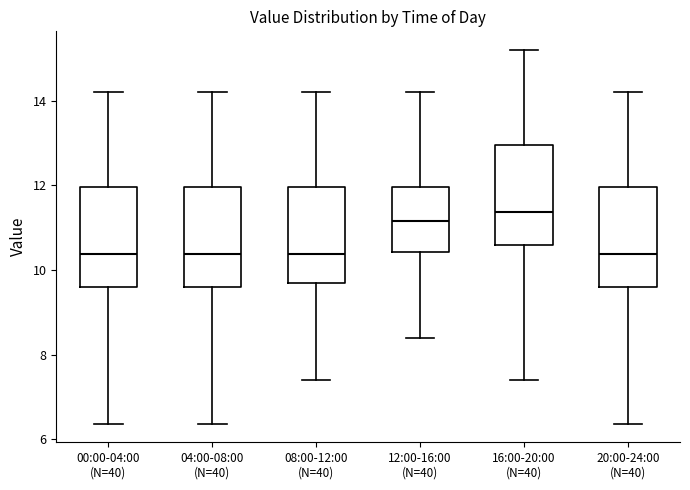

Reading left to right, read every box against the y-axis: the position of its median line, the range the box covers, and the ends of its whiskers. The values are not printed on the chart, so give them approximately, as read against the axis.

00:00-04:00 (N=40): median 10.4, box 9.6 to 12.0, whiskers 6.4 to 14.2
04:00-08:00 (N=40): median 10.4, box 9.6 to 12.0, whiskers 6.4 to 14.2
08:00-12:00 (N=40): median 10.4, box 9.6 to 12.0, whiskers 7.4 to 14.2
12:00-16:00 (N=40): median 11.2, box 10.4 to 12.0, whiskers 8.4 to 14.2
16:00-20:00 (N=40): median 11.4, box 10.6 to 13.0, whiskers 7.4 to 15.2
20:00-24:00 (N=40): median 10.4, box 9.6 to 12.0, whiskers 6.4 to 14.2